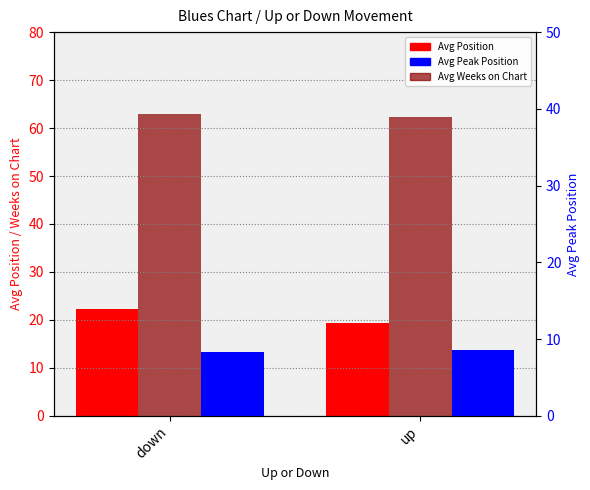

Which series has the widest spread of values?

Avg Position